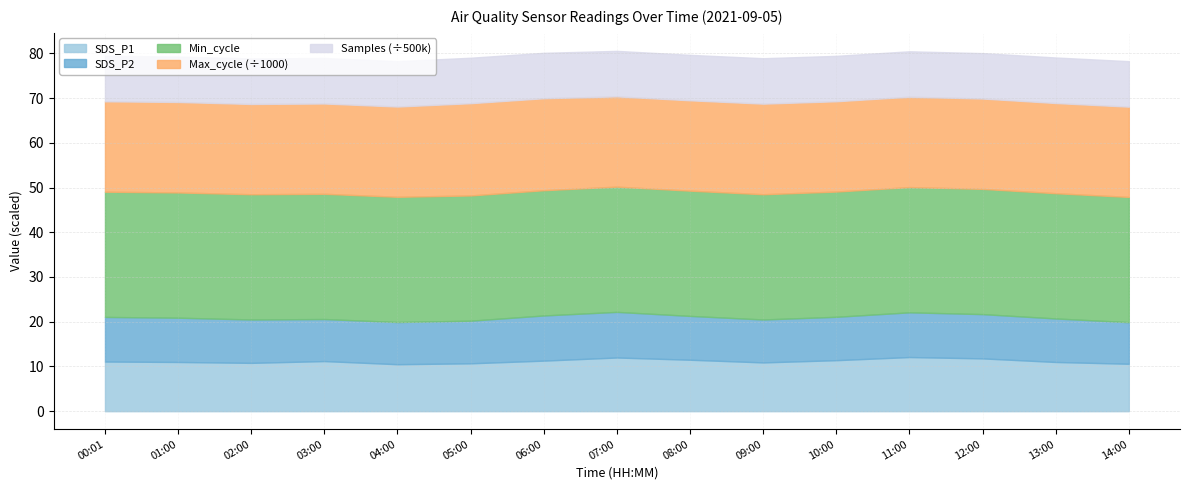

True or false: Min_cycle and SDS_P1 cross at least once.

False